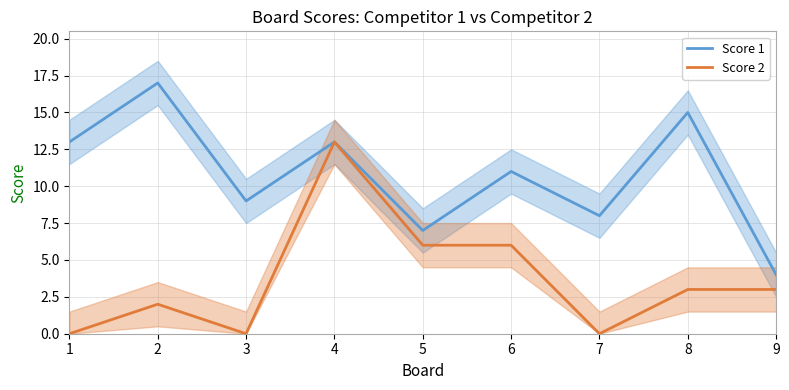

True or false: Score 2 and Score 1 intersect in this chart.

False